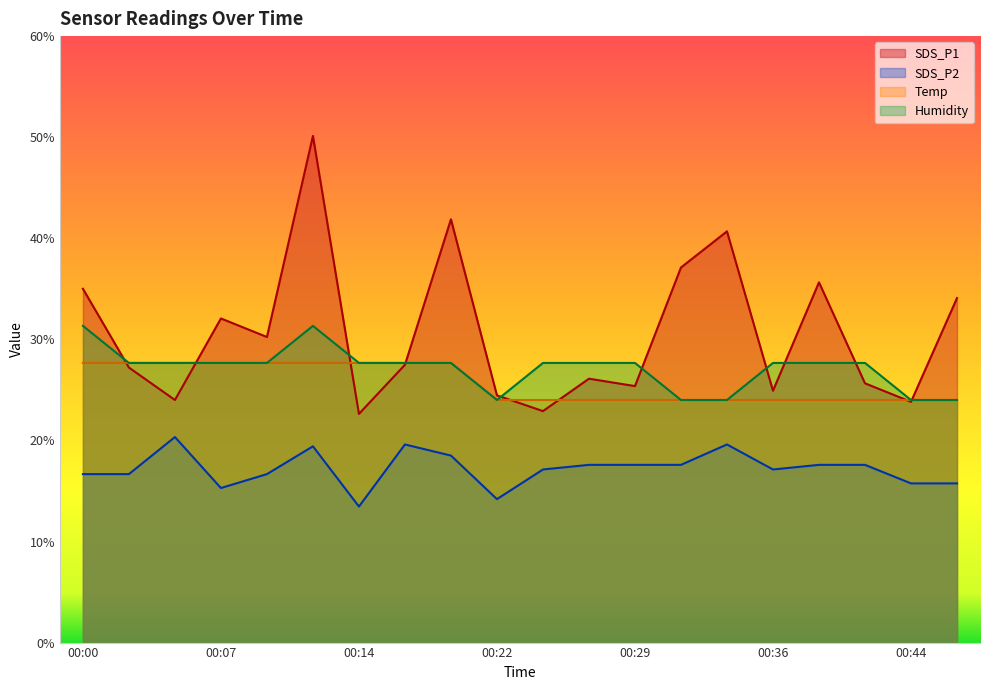

How many lines are shown in the chart?

4